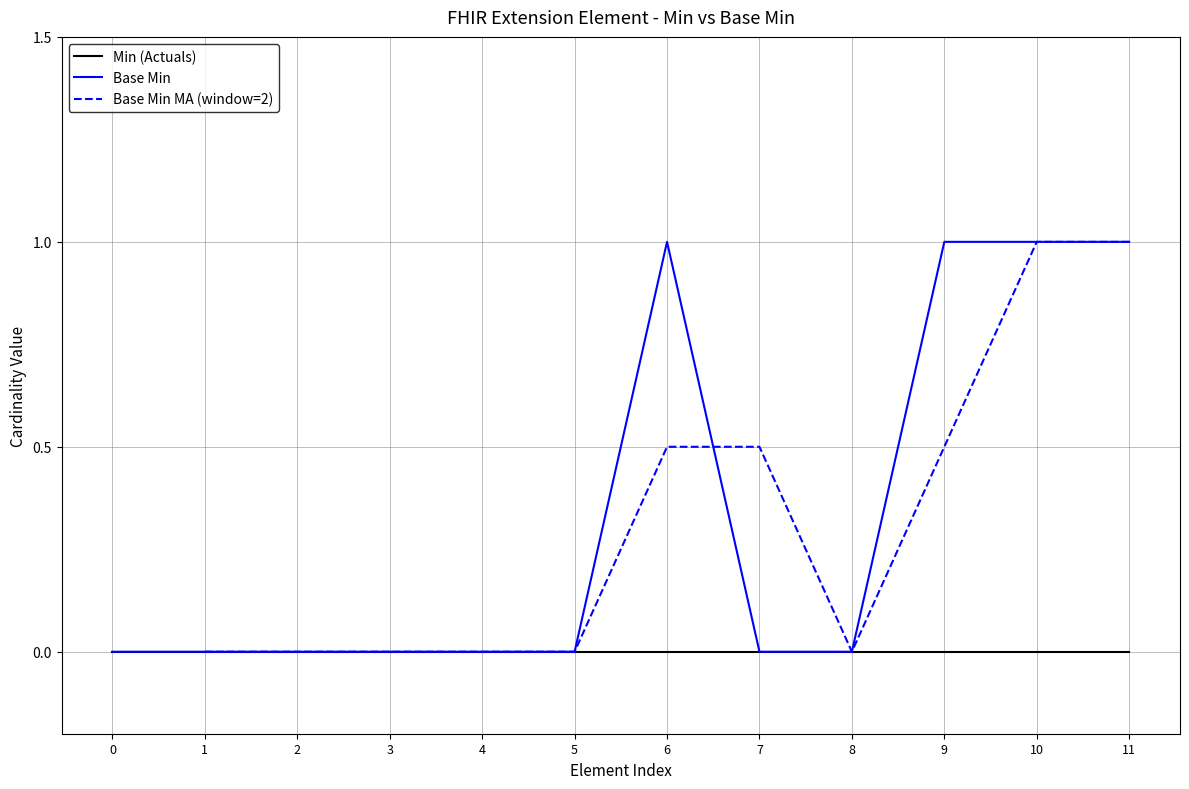

The value of Min (Actuals) at 8 is 0. True or false?

True